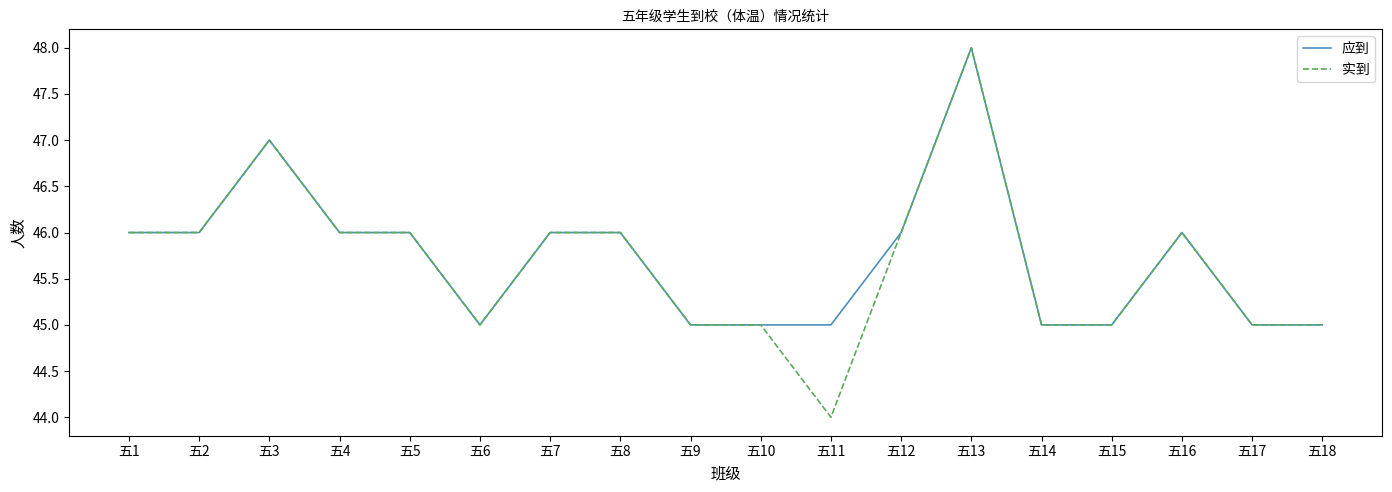

Read the 实到 value at 五3.

47